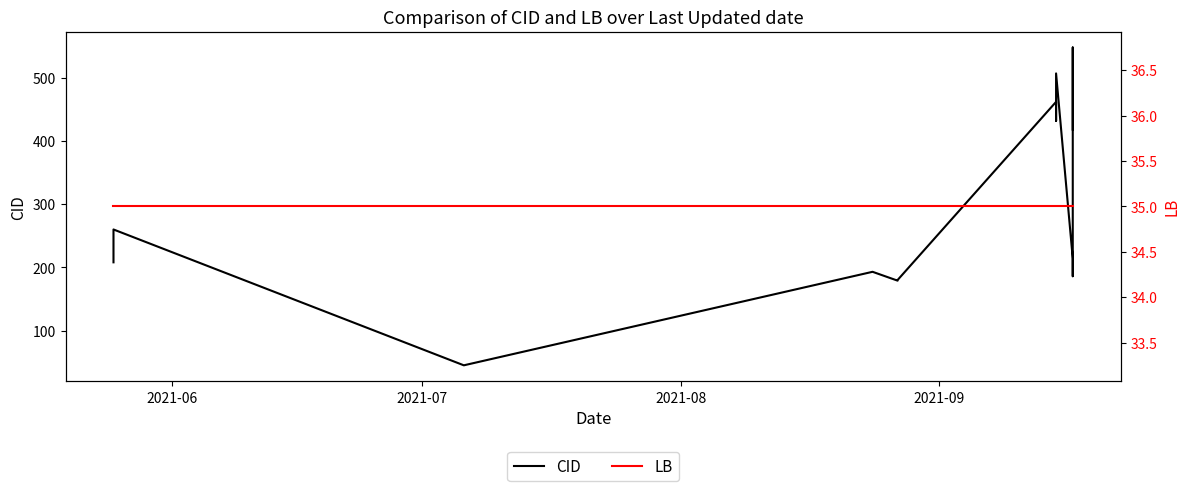

What is the average value of the CID series?

287